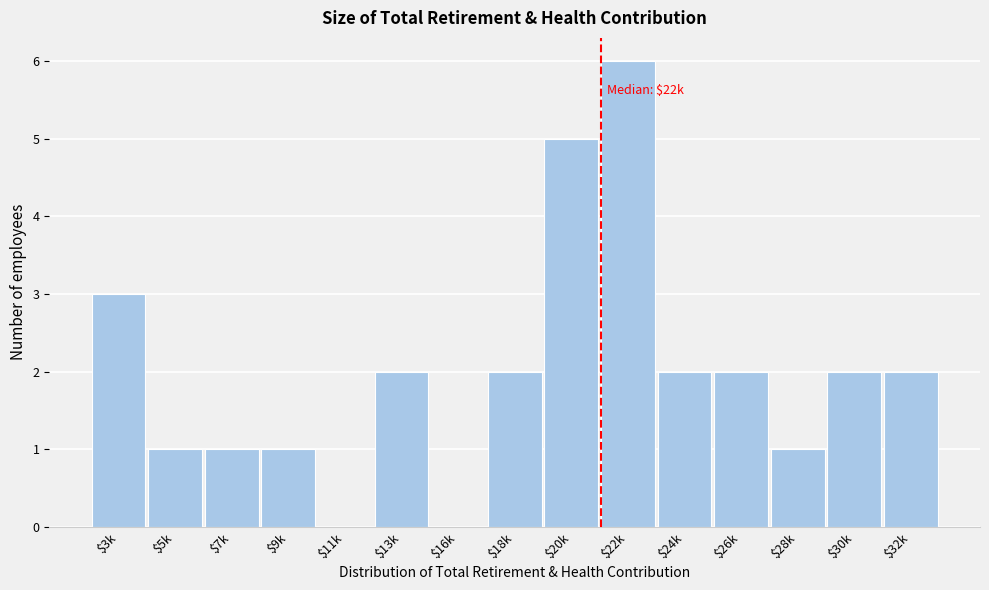

What is the greatest value displayed?

6